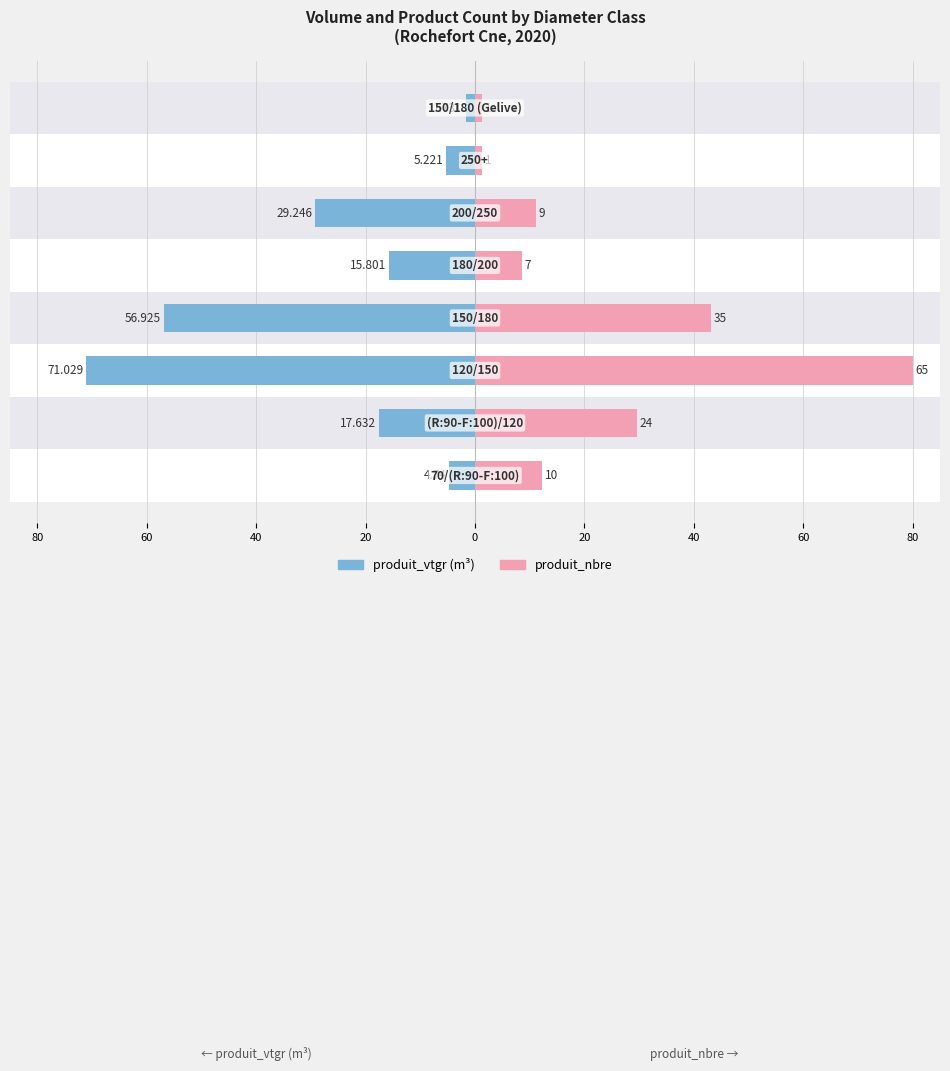

How many values in the produit_vtgr series exceed -15?

3